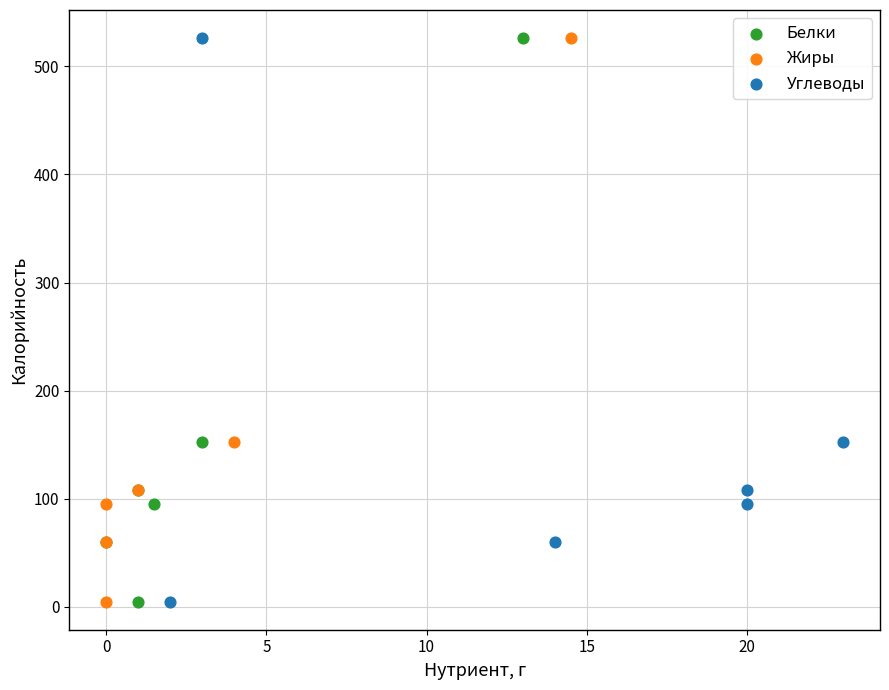

What are all the series names shown in the legend?

Белки, Жиры, Углеводы